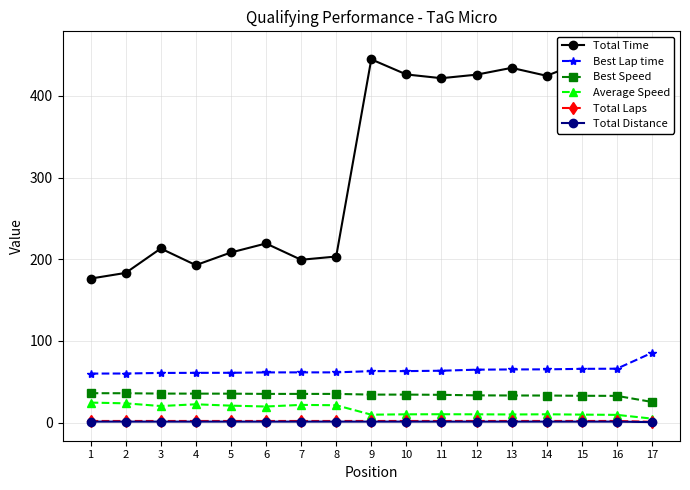

True or false: Average Speed has more than 2 points higher than both neighbors.

True